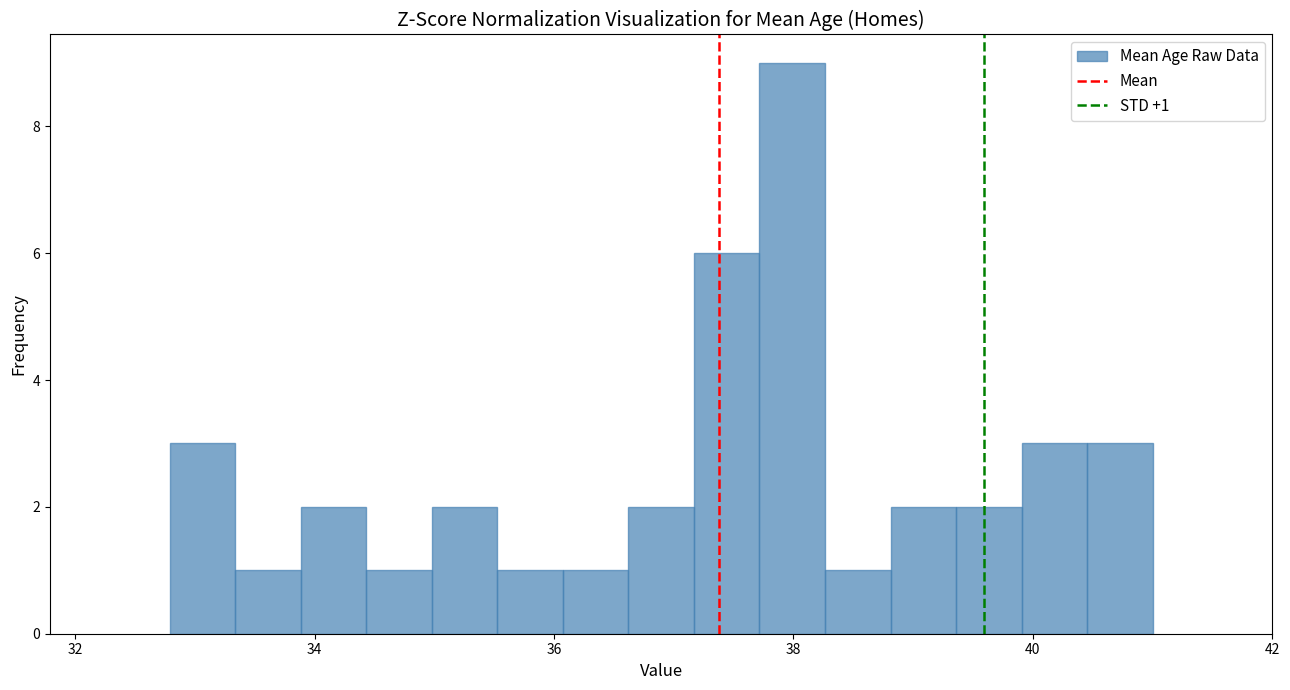

Read against the x-axis, roughly where is the centre of the tallest bar?

38.0